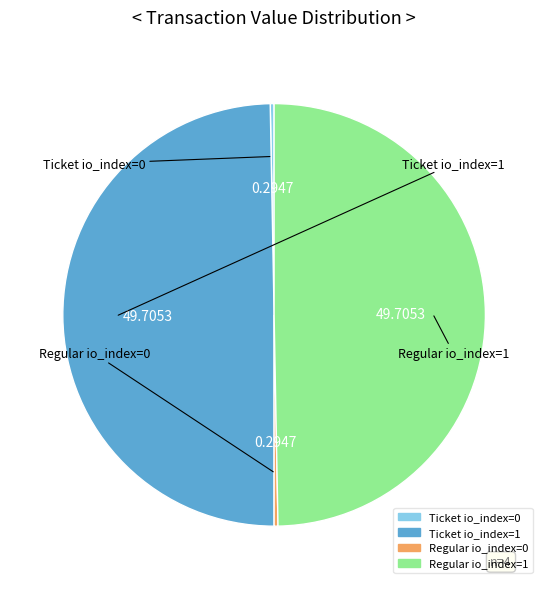

True or false: Ticket io_index=0 accounts for 13% of the total.

False